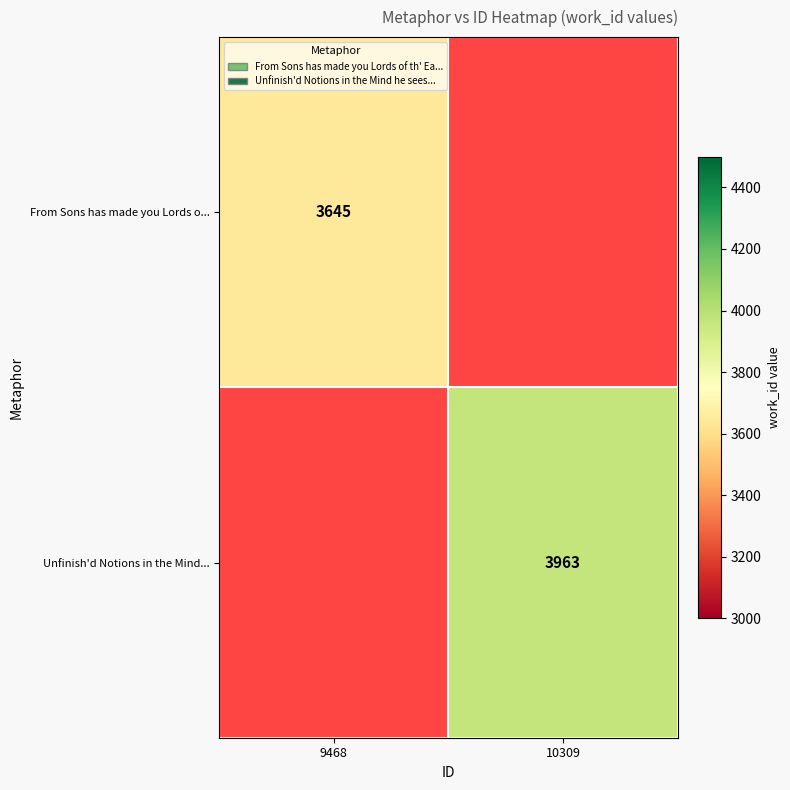

What is the total value across all series at 9468?

3645